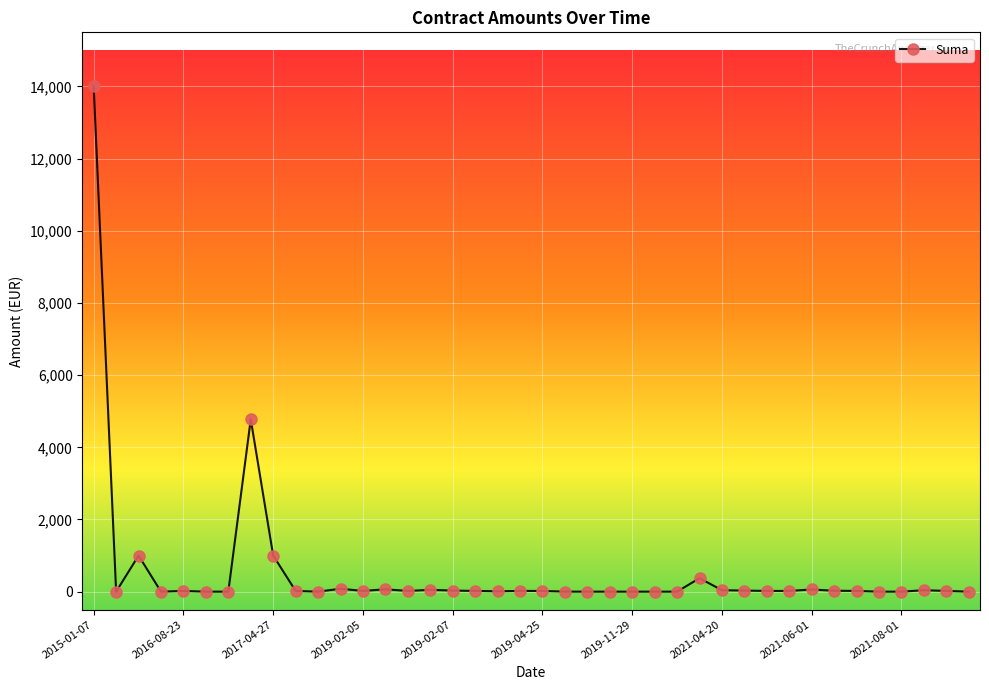

What is the greatest value displayed?

14000.0